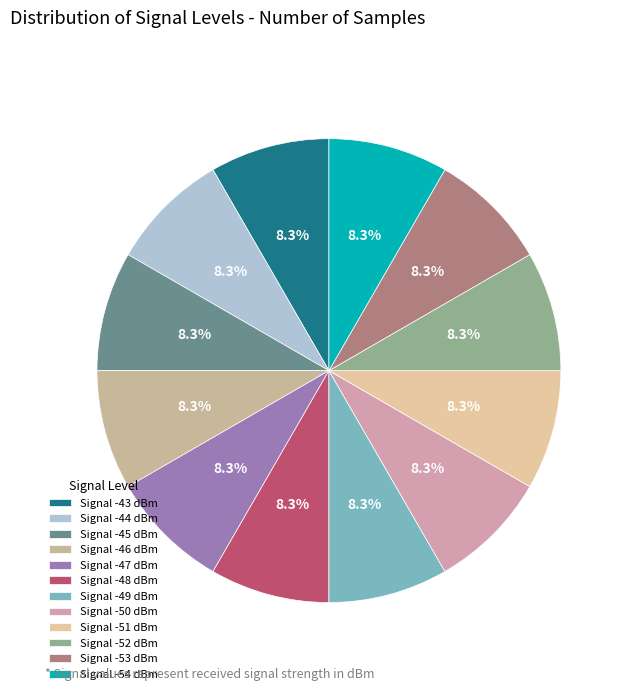

How many slices are in this pie chart?

12